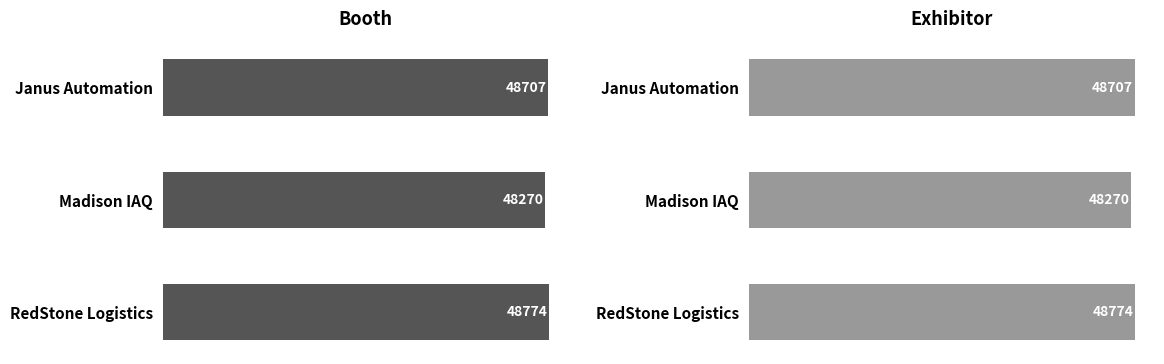

Count the number of values greater than 48707.

1